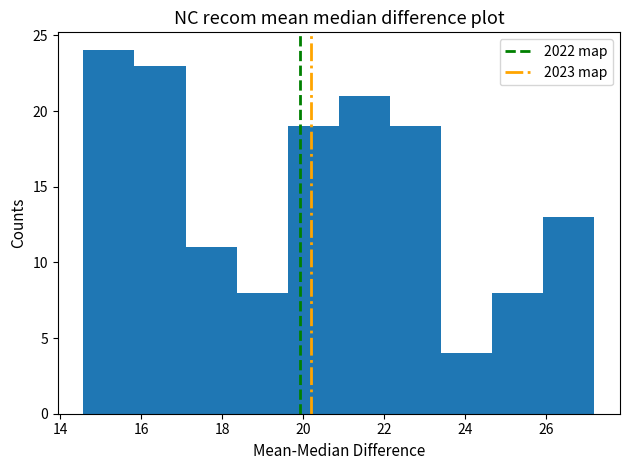

Reading left to right, list every bar in this chart as the range it spans on the x-axis followed by its height. Neither the bar edges nor the heights are printed on the chart, so give them approximately, as read against the axes.

14.6 to 15.8: 24
15.8 to 17.0: 23
17.0 to 18.4: 11
18.4 to 19.6: 8
19.6 to 20.8: 19
20.8 to 22.2: 21
22.2 to 23.4: 19
23.4 to 24.6: 4
24.6 to 26.0: 8
26.0 to 27.2: 13